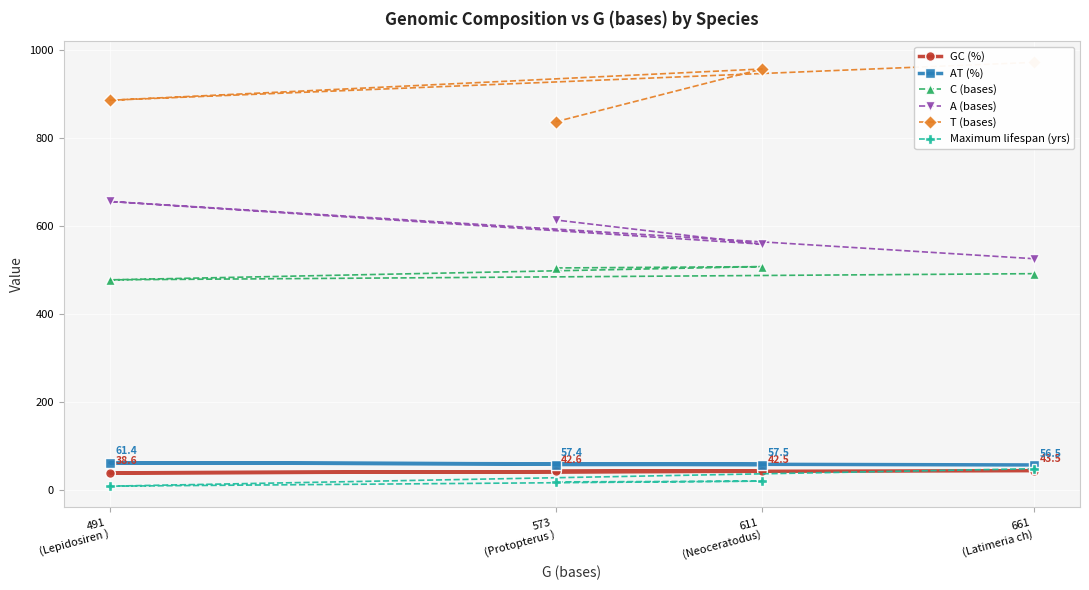

Reading left to right, list all the values displayed in this chart.

GC (%): 43.5	38.6	42.5	42.6
AT (%): 56.5	61.4	57.5	57.4
C (bases): 491.0	477.0	507.0	504.0
A (bases): 525.0	655.0	558.0	613.0
T (bases): 971.0	885.0	956.0	836.0
Maximum lifespan (yrs): 48.0	8.3	19.7	18.0